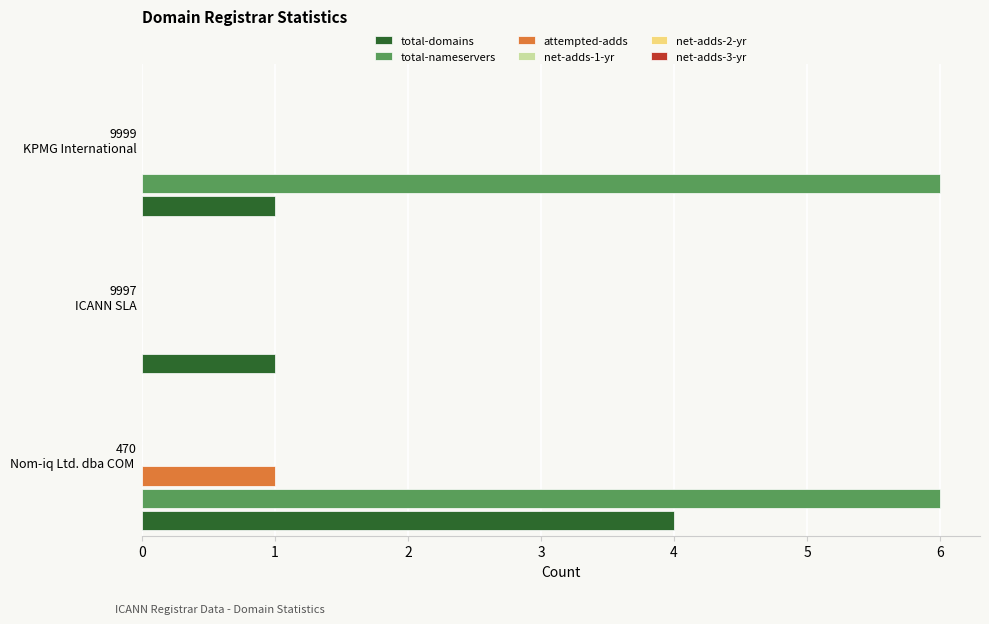

At how many categories does at least one series exceed 2?

2